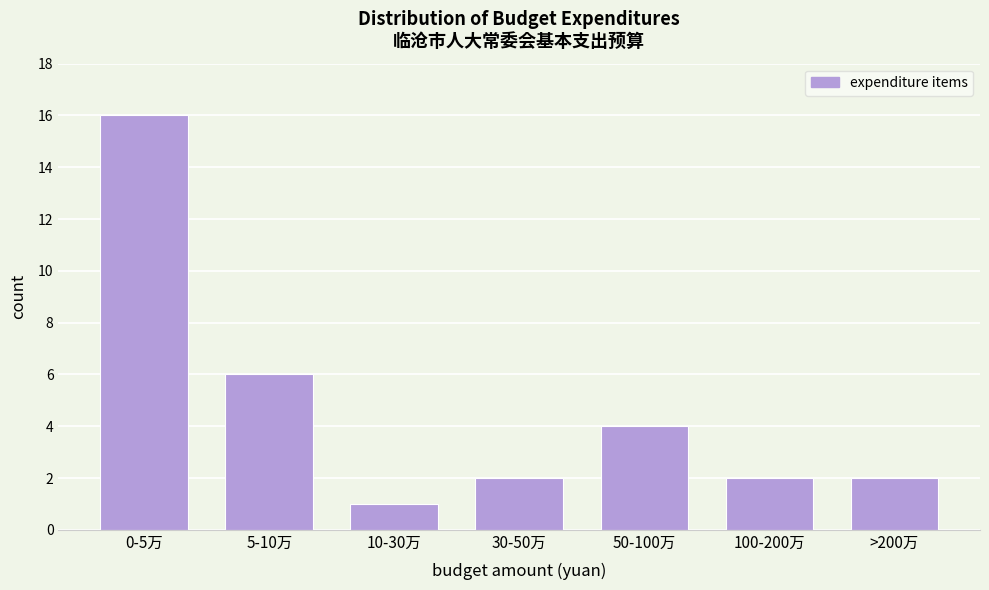

Reading left to right, what are all the values shown in this chart?

0-5万=16	5-10万=6	10-30万=1	30-50万=2	50-100万=4	100-200万=2	>200万=2